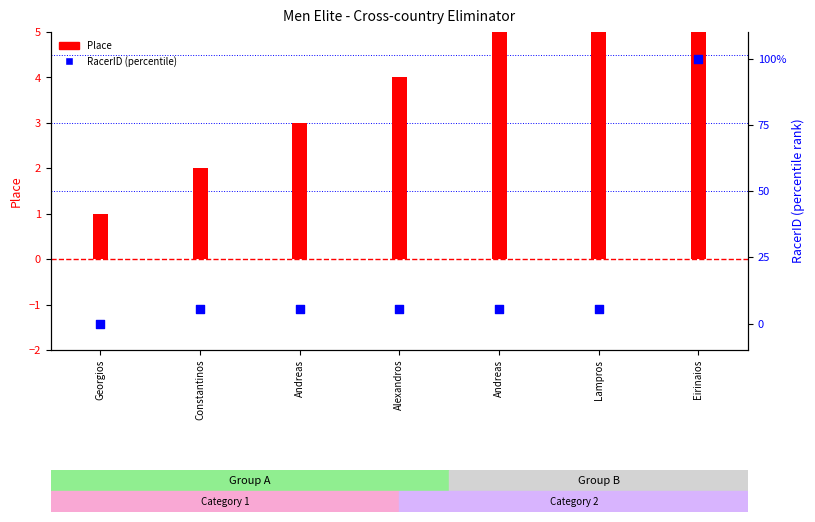

Which series has the largest Y range (max minus min)?

RacerID (percentile)